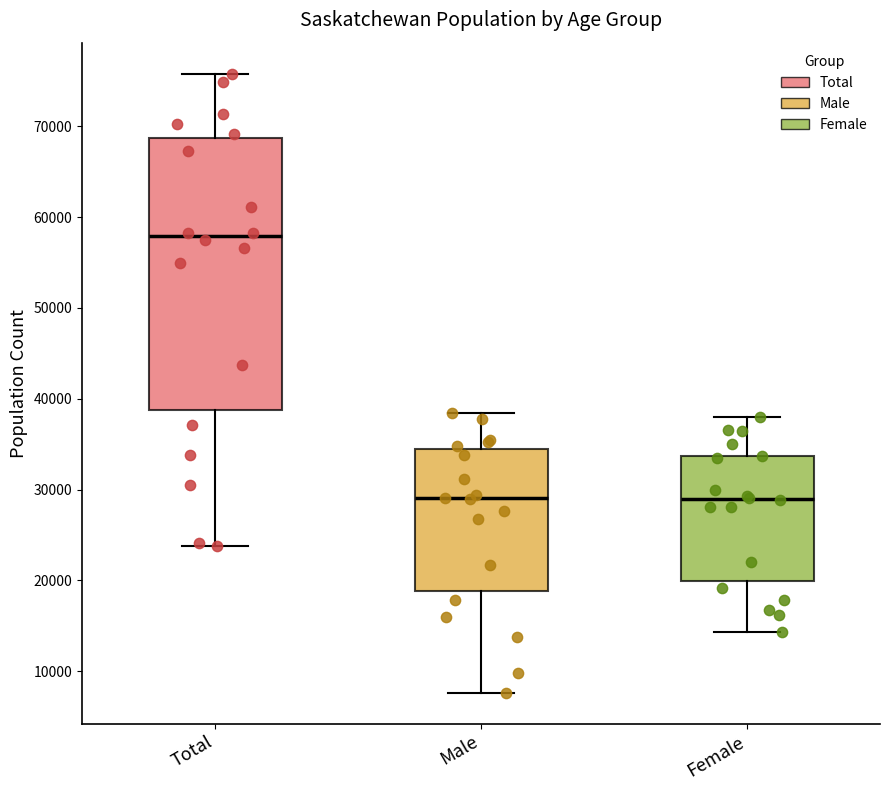

Comparing the boxes themselves (not the whiskers), which one is the tallest?

Total